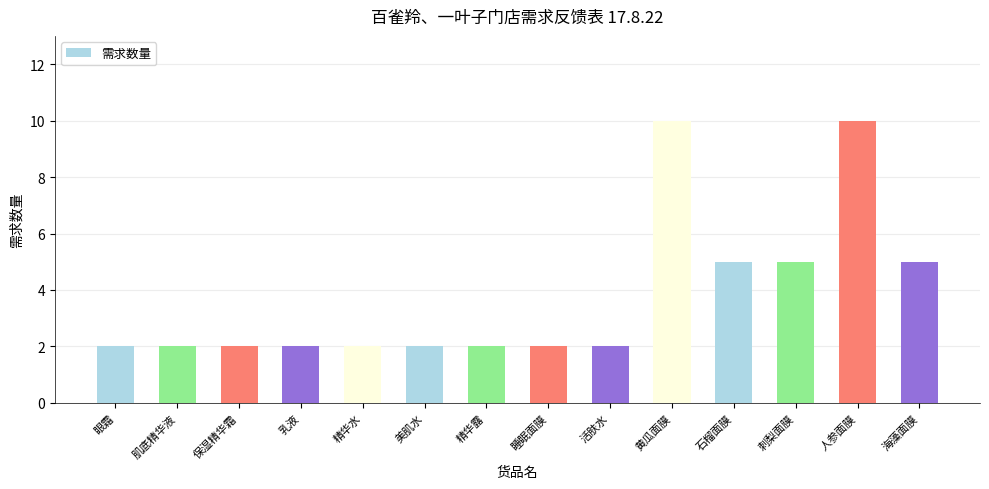

Reading left to right, transcribe all the data shown in this chart.

2	2	2	2	2	2	2	2	2	10	5	5	10	5